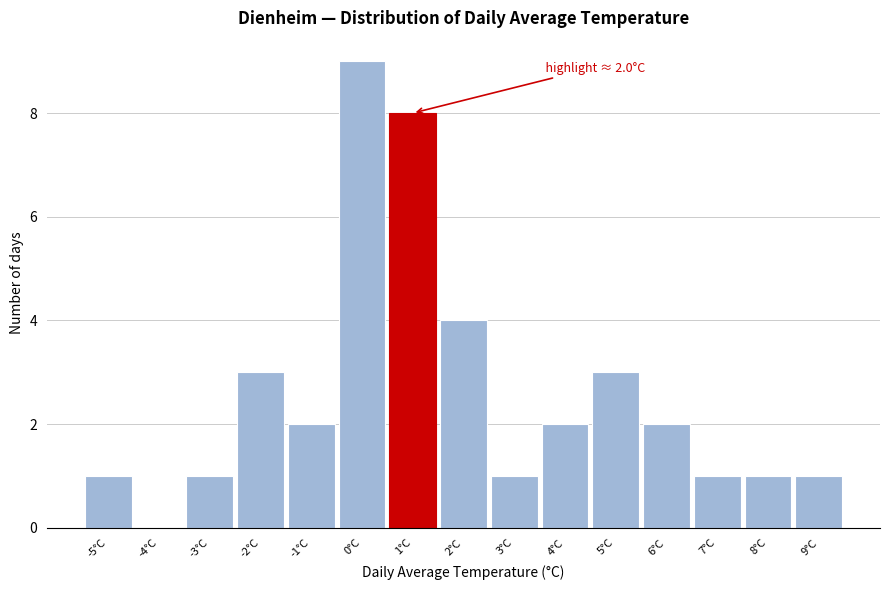

Reading left to right, extract all data points from this chart.

-5°C=1	-4°C=0	-3°C=1	-2°C=3	-1°C=2	0°C=9	1°C=8	2°C=4	3°C=1	4°C=2	5°C=3	6°C=2	7°C=1	8°C=1	9°C=1